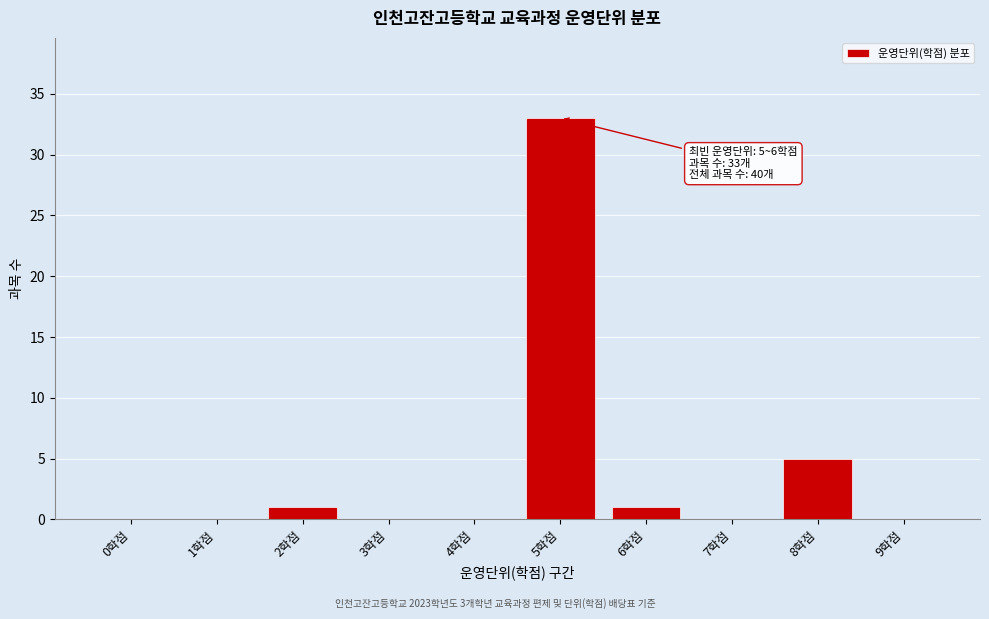

Reading left to right, list all the values displayed in this chart.

0학점=0	1학점=0	2학점=1	3학점=0	4학점=0	5학점=33	6학점=1	7학점=0	8학점=5	9학점=0